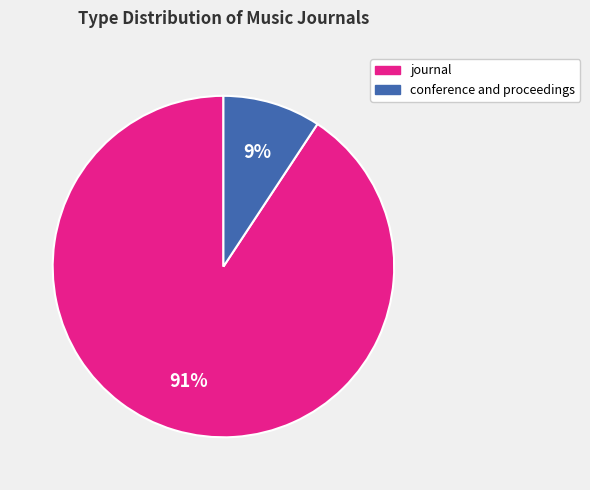

What is the largest slice in the pie chart?

journal